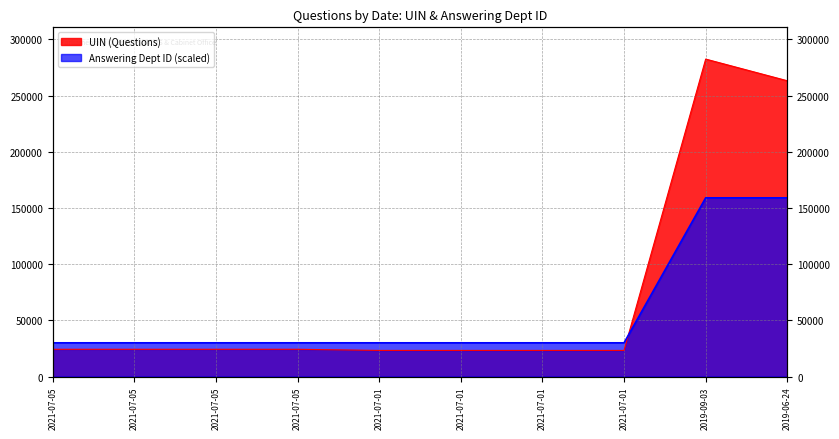

At which label does UIN (Questions) first exceed 24232?

2021-07-05